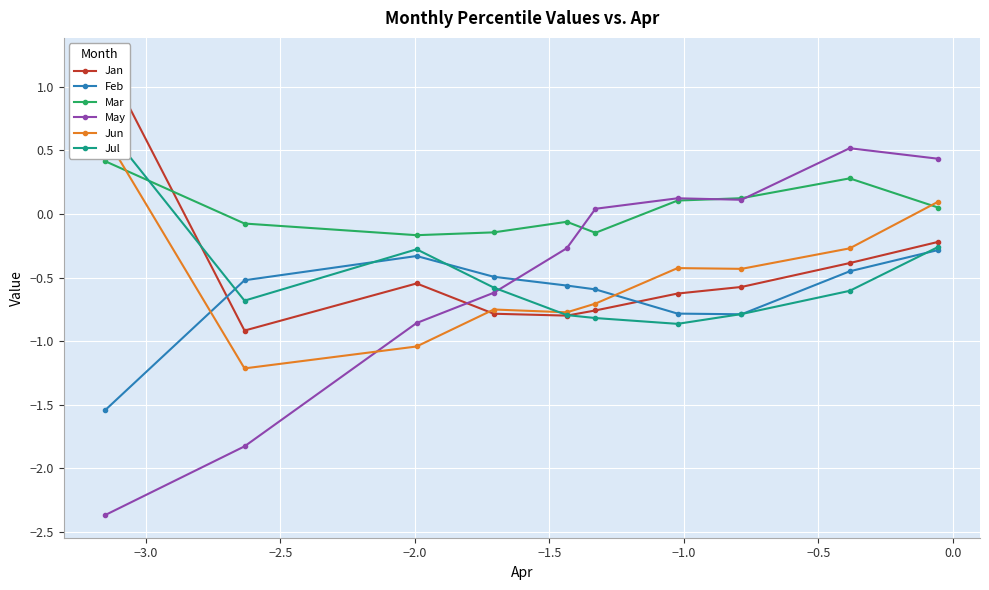

True or false: Feb has more than 0 points higher than both neighbors.

True